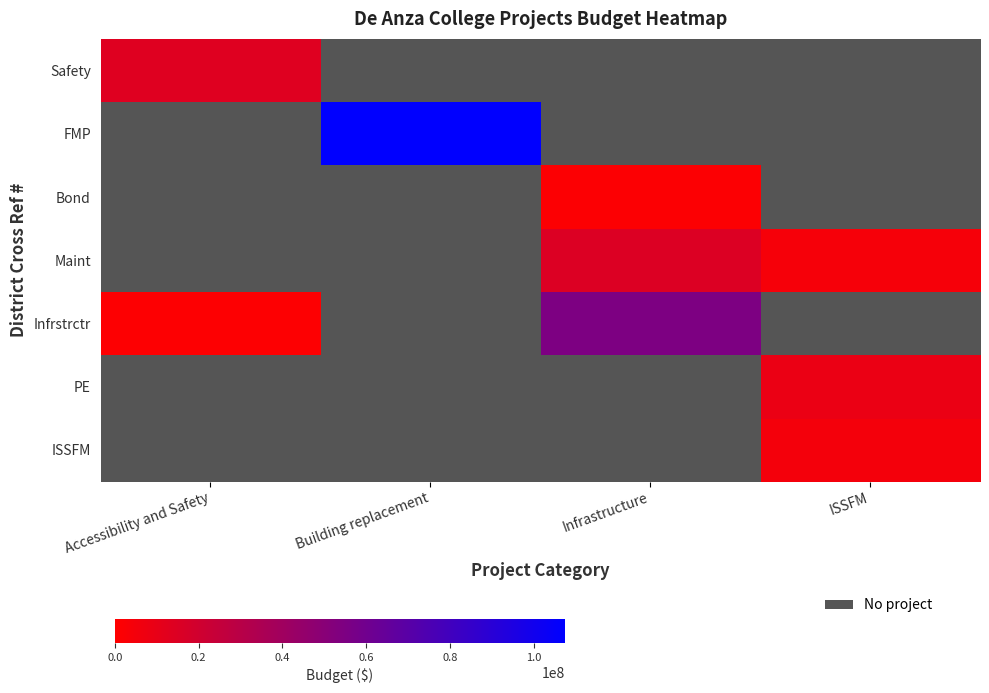

How many positive values does the Maint series have?

2